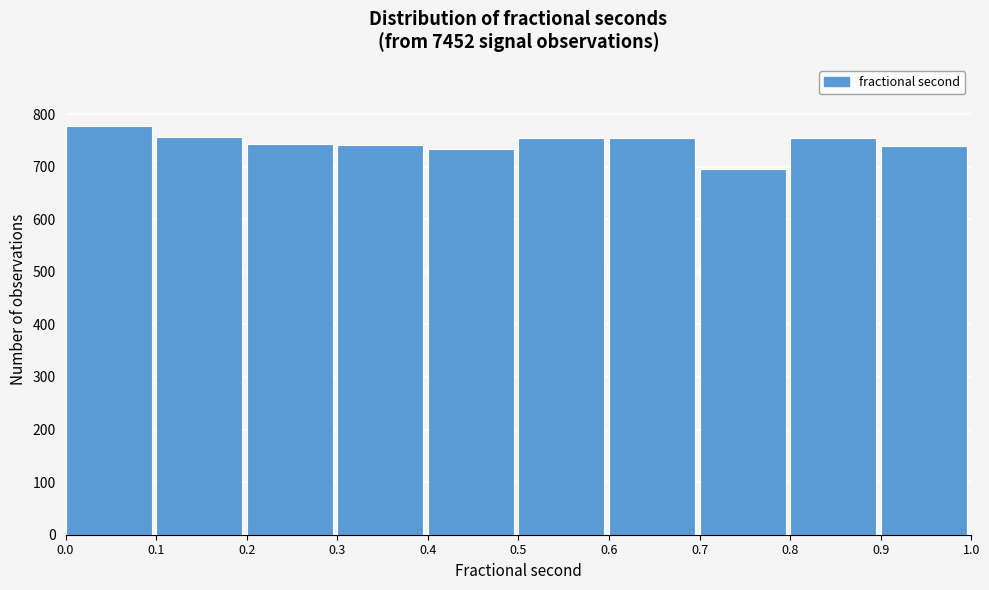

Which range on the x-axis has the tallest bar?

0.0 to 0.1